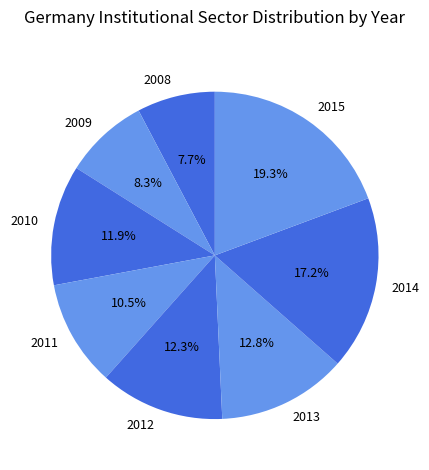

What portion of the pie excludes 2015?

80.7%